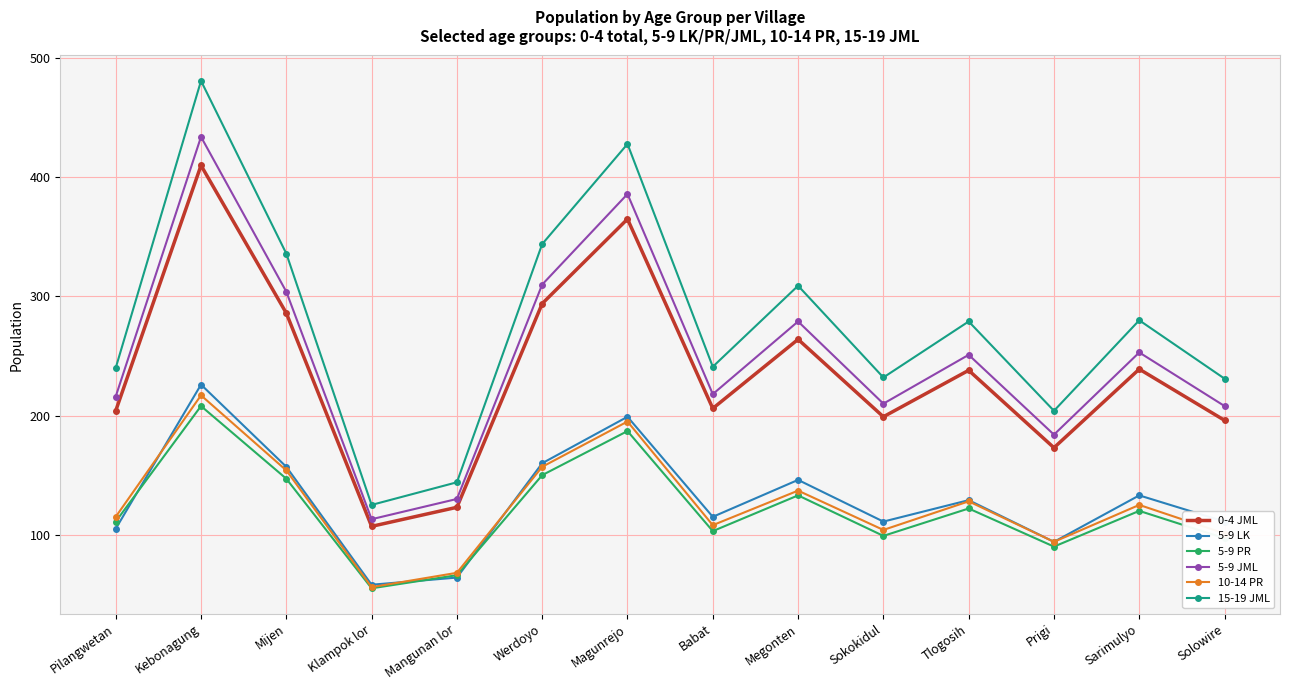

What is the difference between the highest and lowest values at Babat?

138